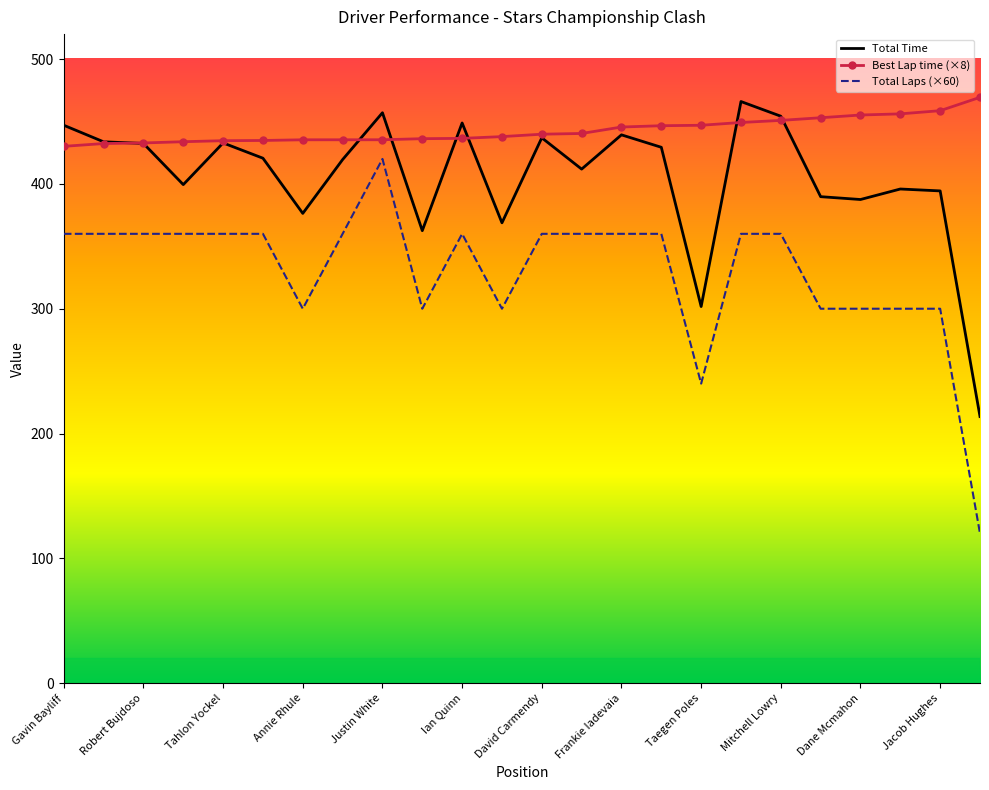

What are all the series names shown in the legend?

Total Time, Best Lap time (×8), Total Laps (×60)